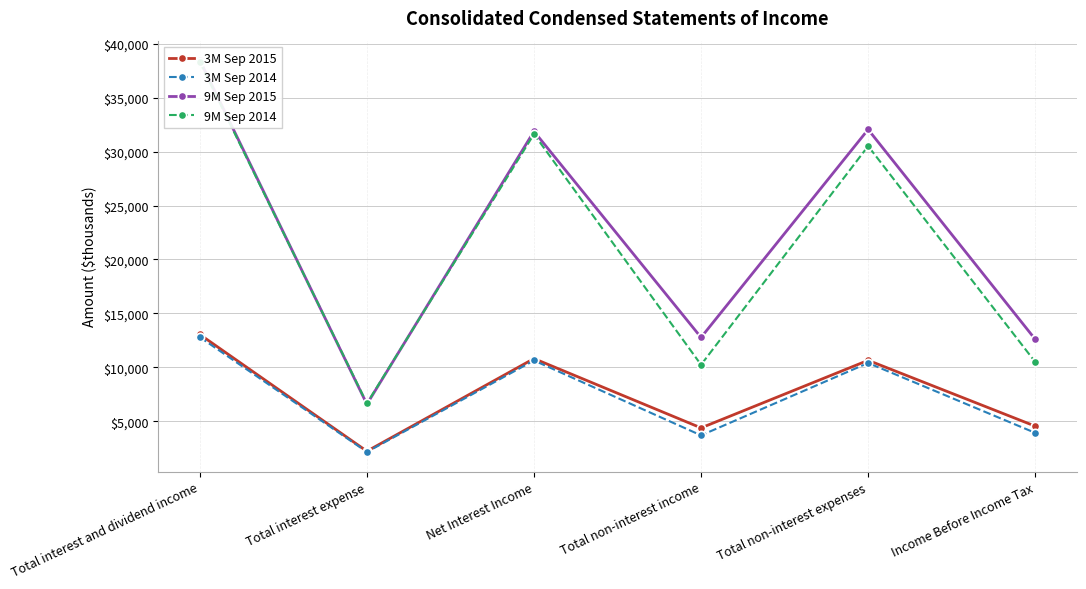

Rank the categories by 9M Sep 2014 value from highest to lowest.

Total interest and dividend income, Net Interest Income, Total non-interest expenses, Income Before Income Tax, Total non-interest income, Total interest expense